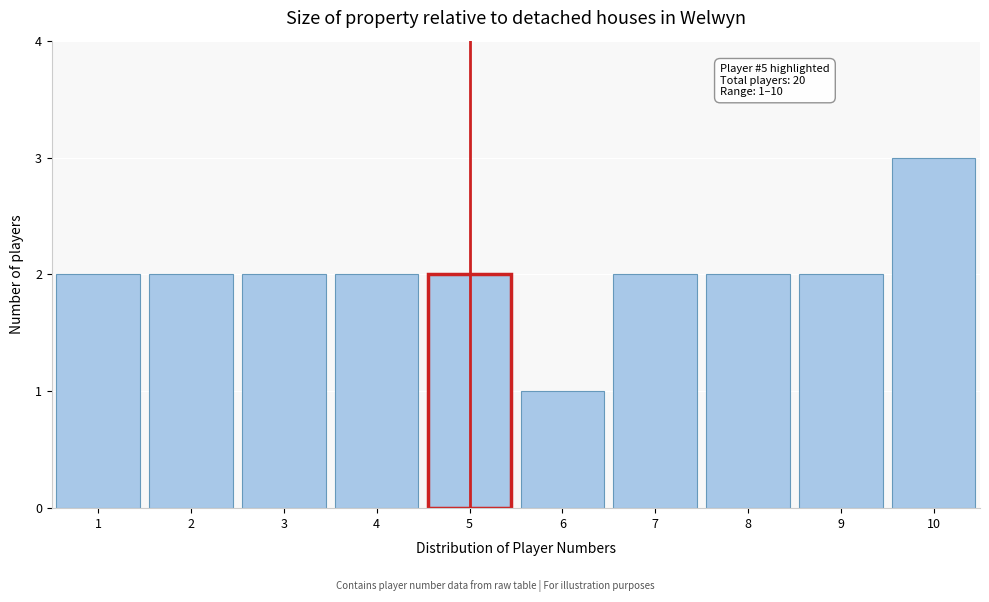

Over which range of the x-axis is the bar tallest?

9.5 to 10.5